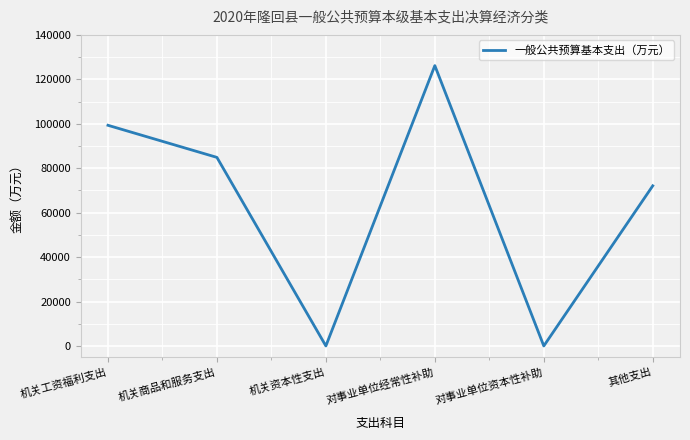

What is the sum of all values?

382442